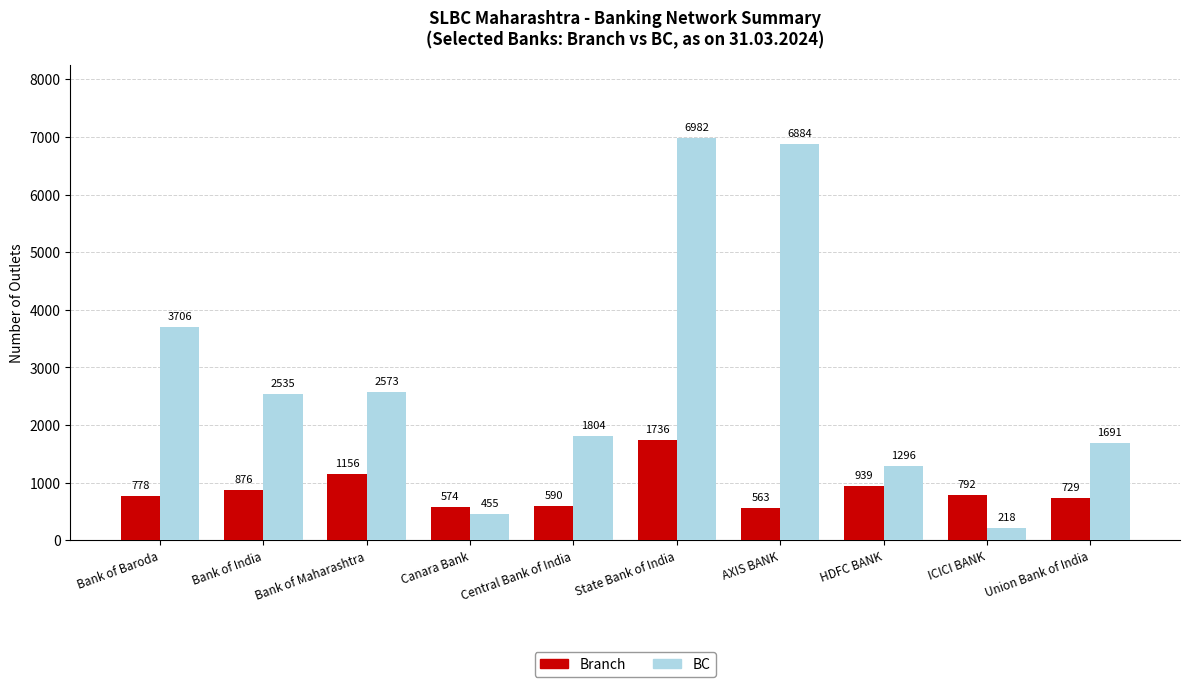

Which series has the widest spread of values?

BC